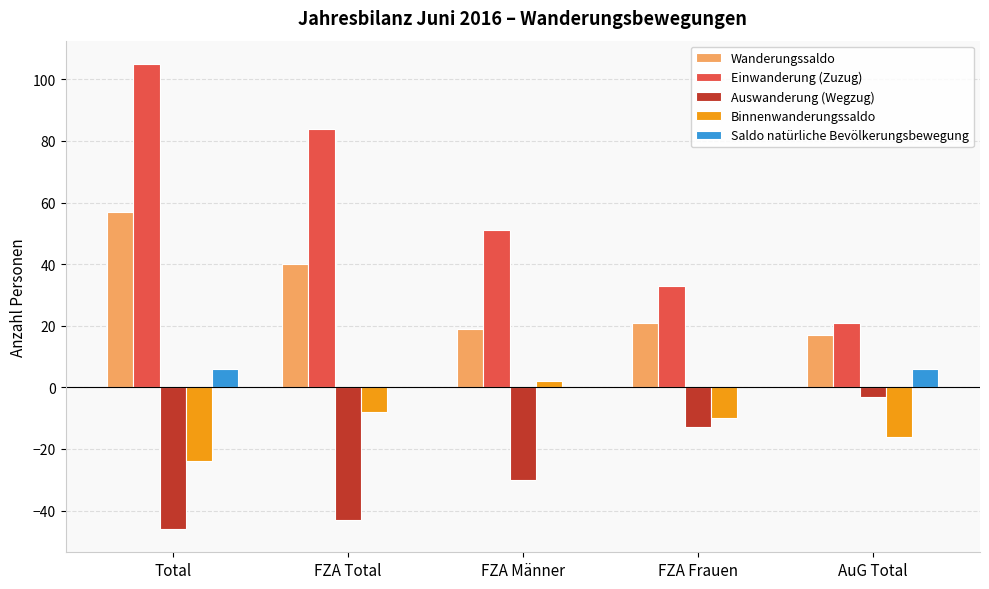

What value does the Einwanderung (Zuzug) series have at FZA Total?

84